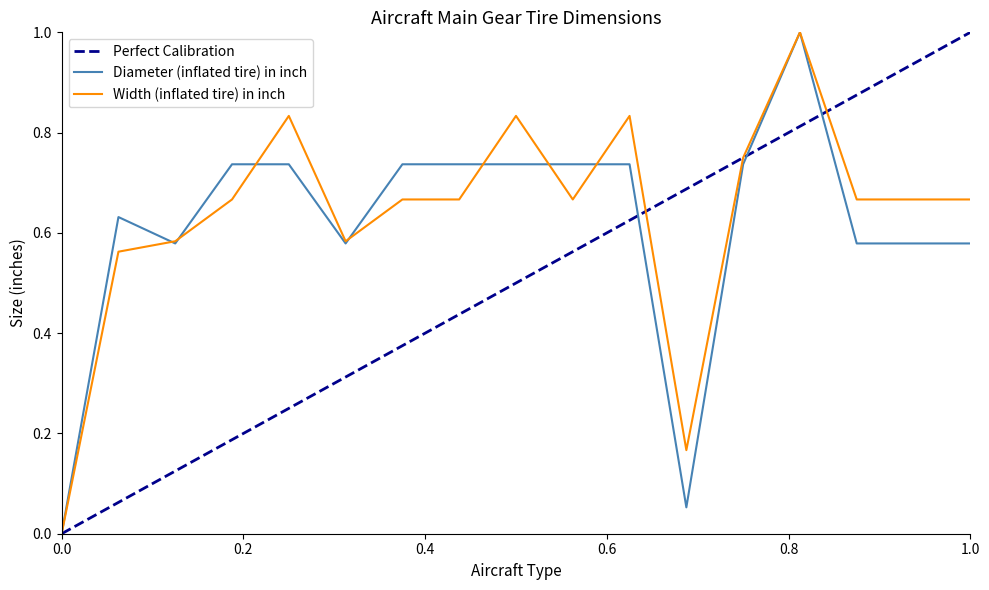

Which series has the largest total across all categories?

Width (inflated tire) in inch